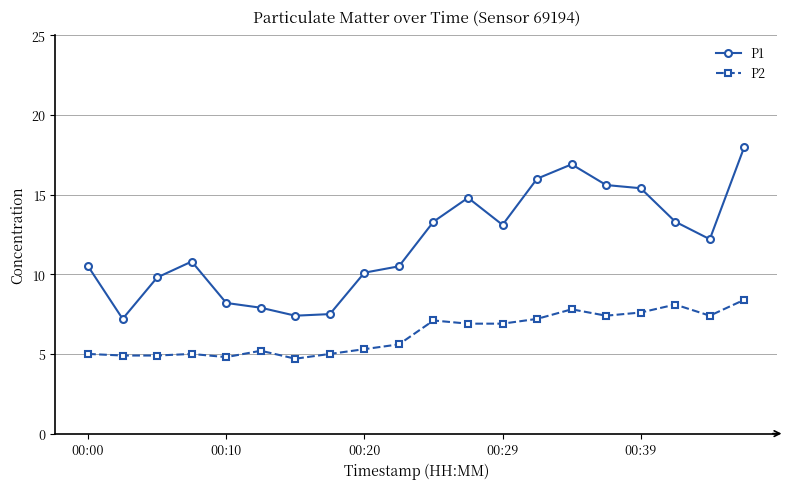

What is the greatest value displayed?

18.0